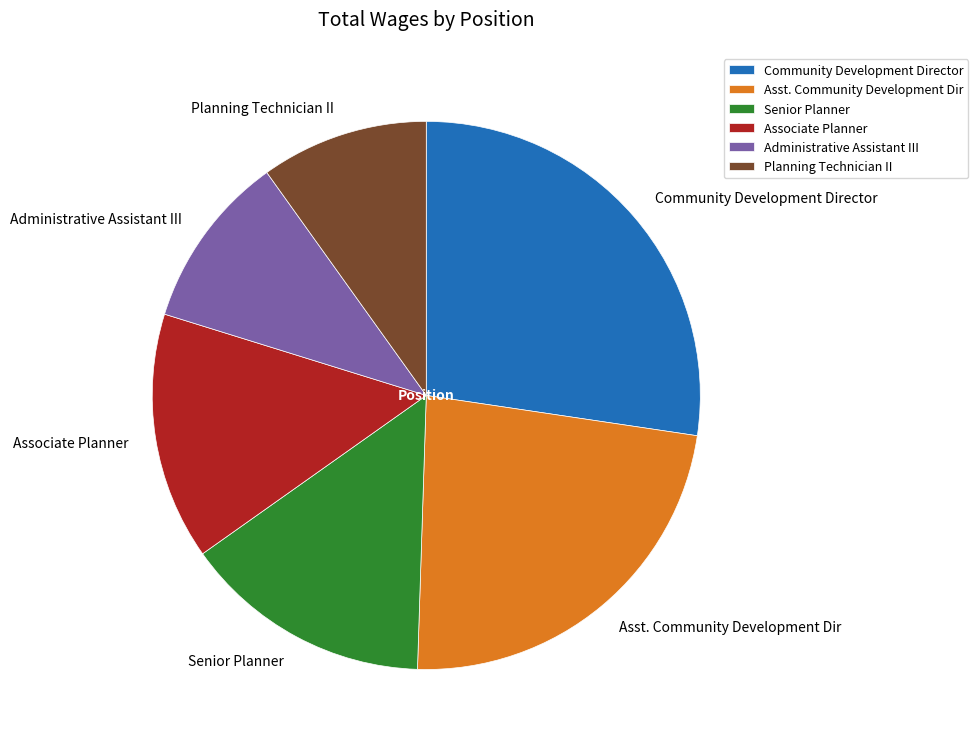

Does Community Development Director represent more than half of the total?

No